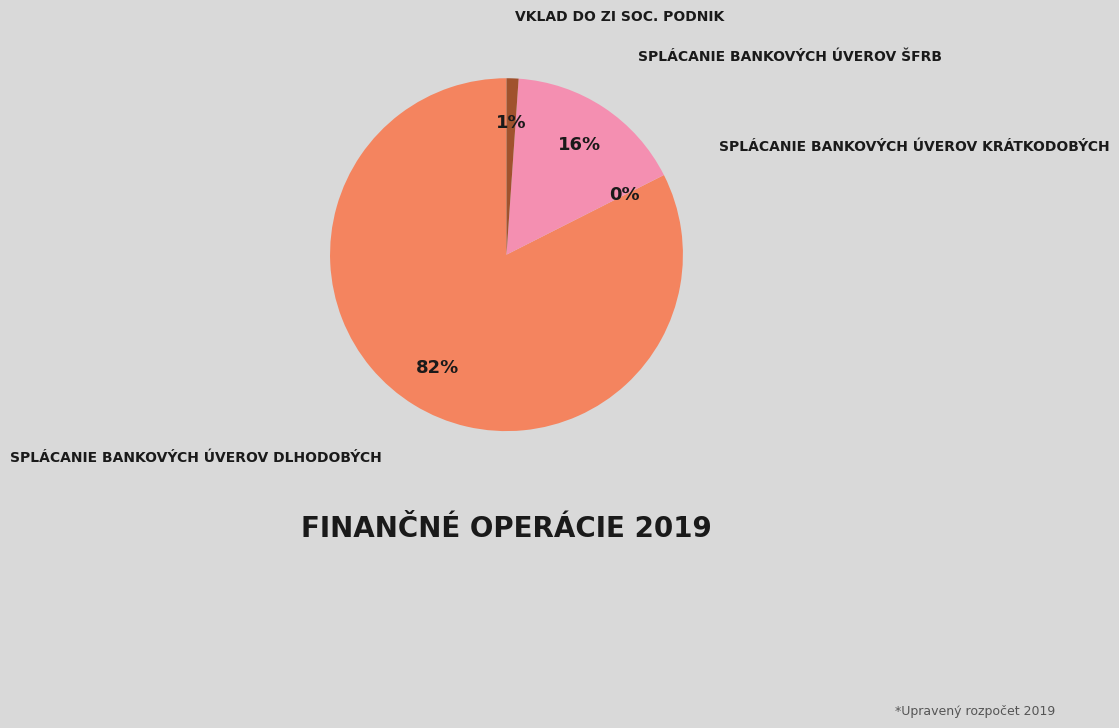

To the nearest percent, what is the difference between the largest and smallest slice percentages?

82%